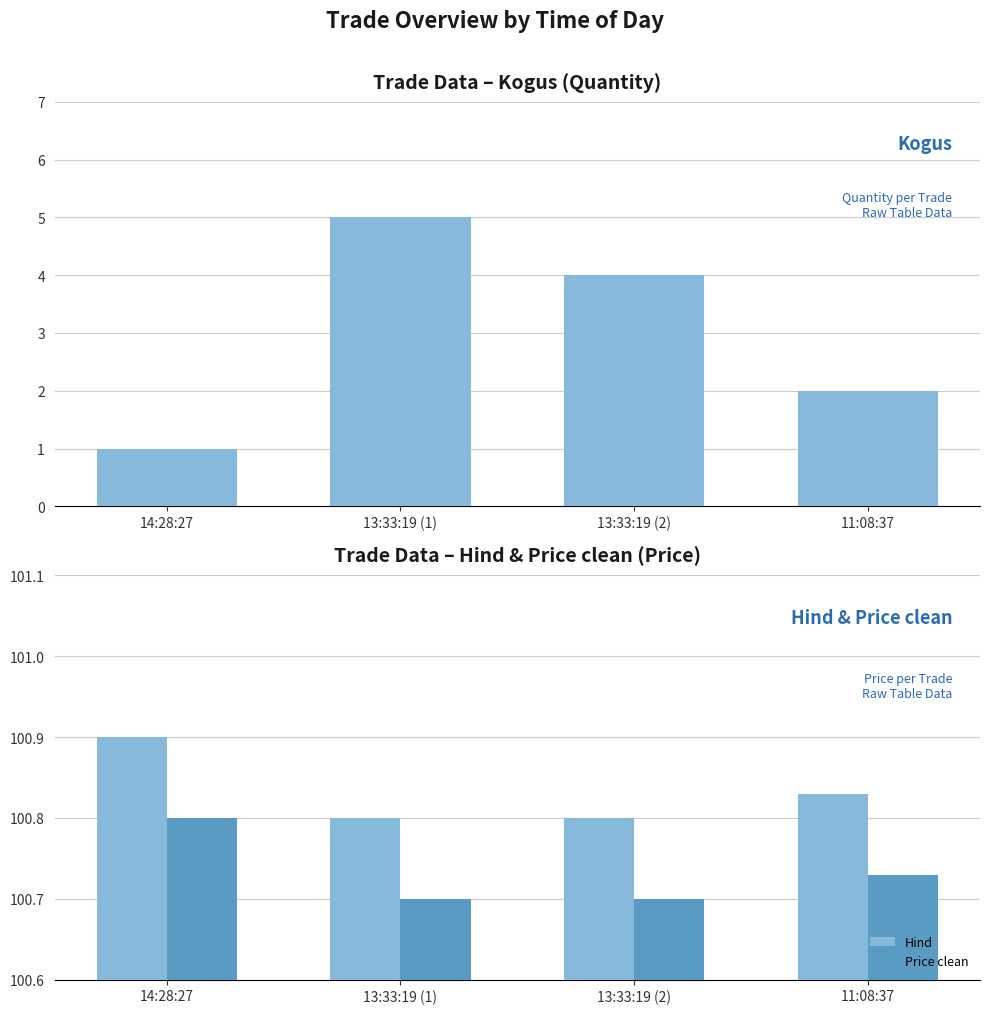

True or false: Price clean has a value of 100.8 at 14:28:27.

True